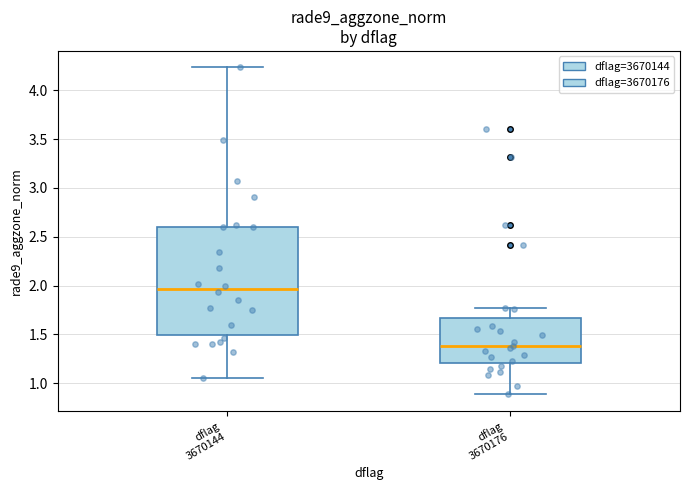

Reading left to right, transcribe this box plot: for each box, give where its median line is, the range the box spans, and where its two whiskers end, as read against the y-axis. The values are not printed on the chart, so give them approximately, as read against the axis.

dflag 3670144: median 1.95, box 1.50 to 2.60, whiskers 1.05 to 4.25
dflag 3670176: median 1.40, box 1.20 to 1.65, whiskers 0.90 to 1.75